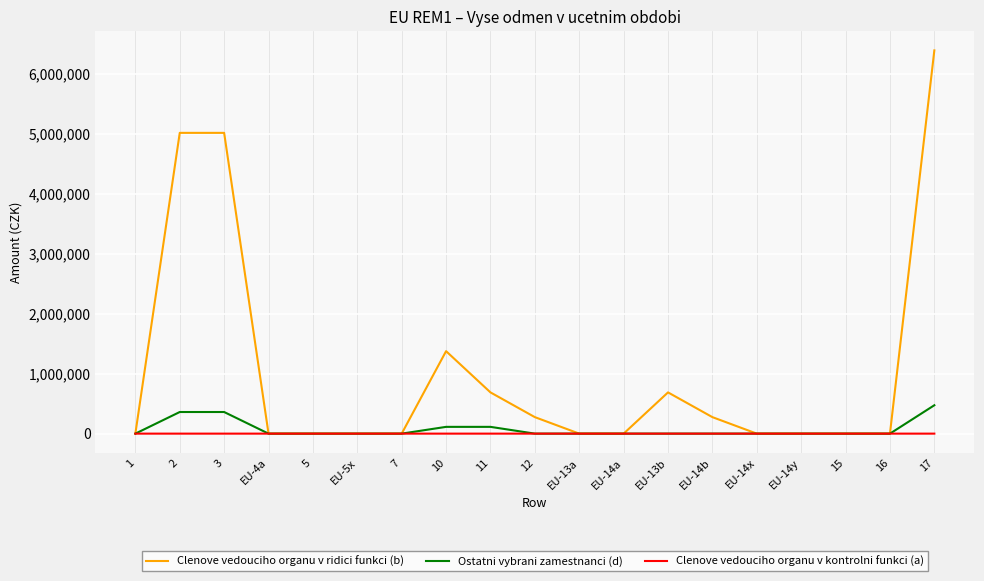

List the series in order of their peak value, lowest first.

Clenove vedouciho organu v kontrolni funkci (a), Ostatni vybrani zamestnanci (d), Clenove vedouciho organu v ridici funkci (b)